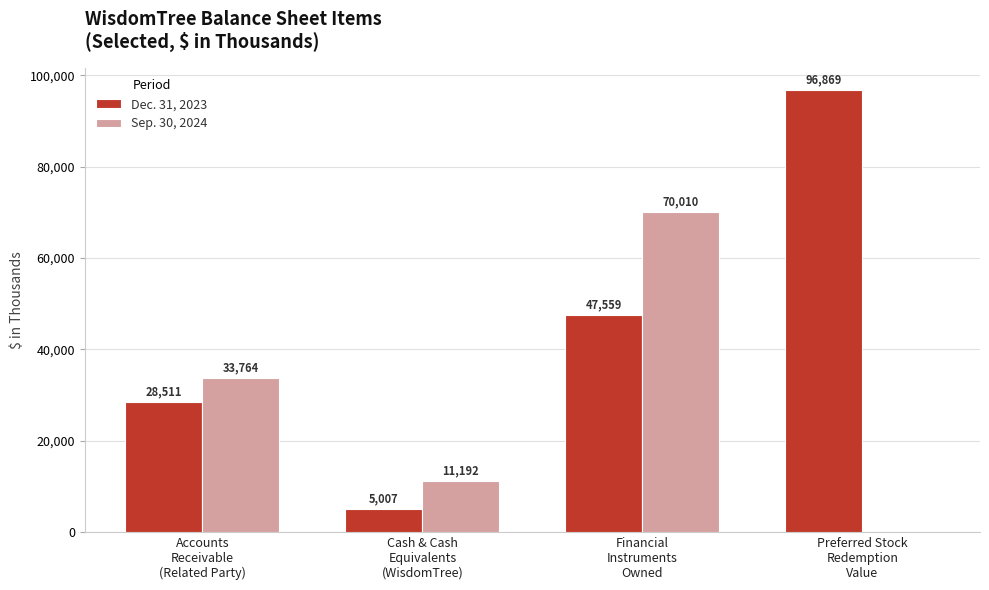

What is the sum of all Dec. 31, 2023 values?

177946